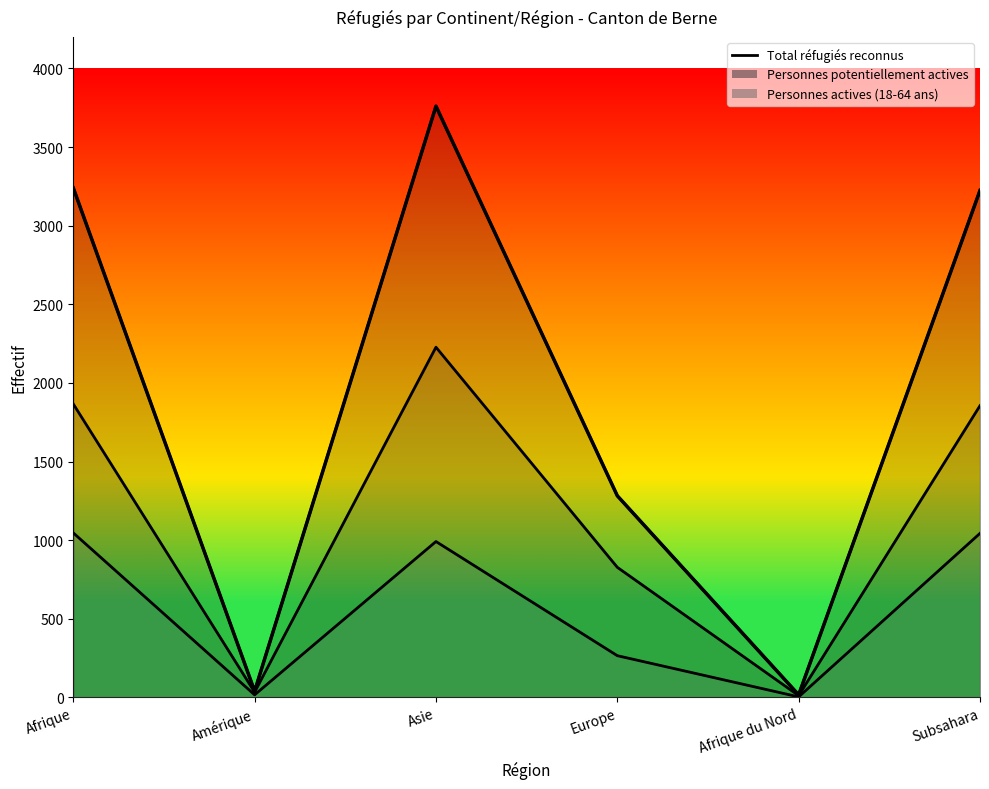

In Personnes actives (18-64 ans), how many points are lower than both neighbors (excluding endpoints)?

2